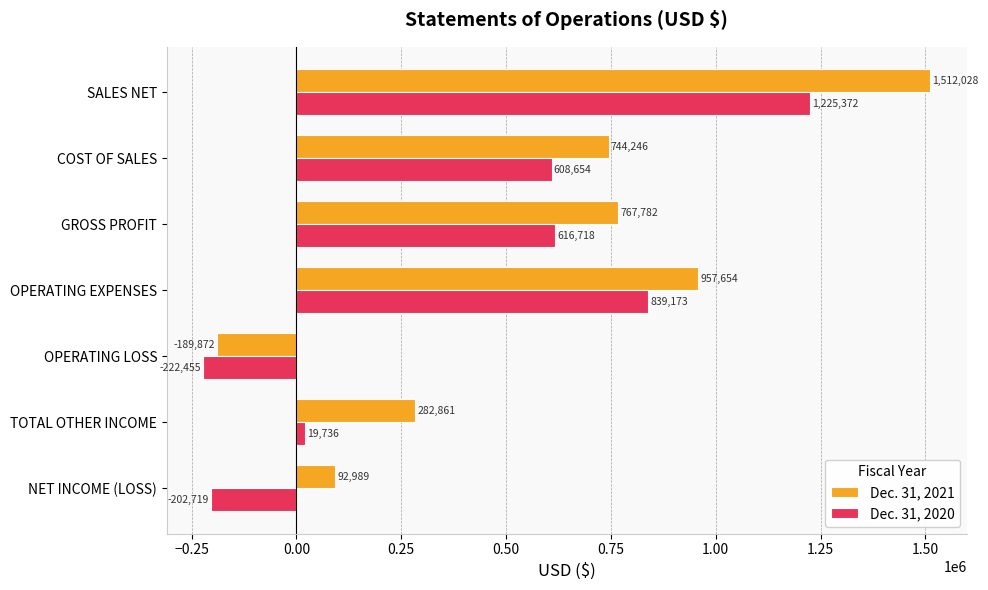

At which label is Dec. 31, 2021 closest to 661078?

COST OF SALES